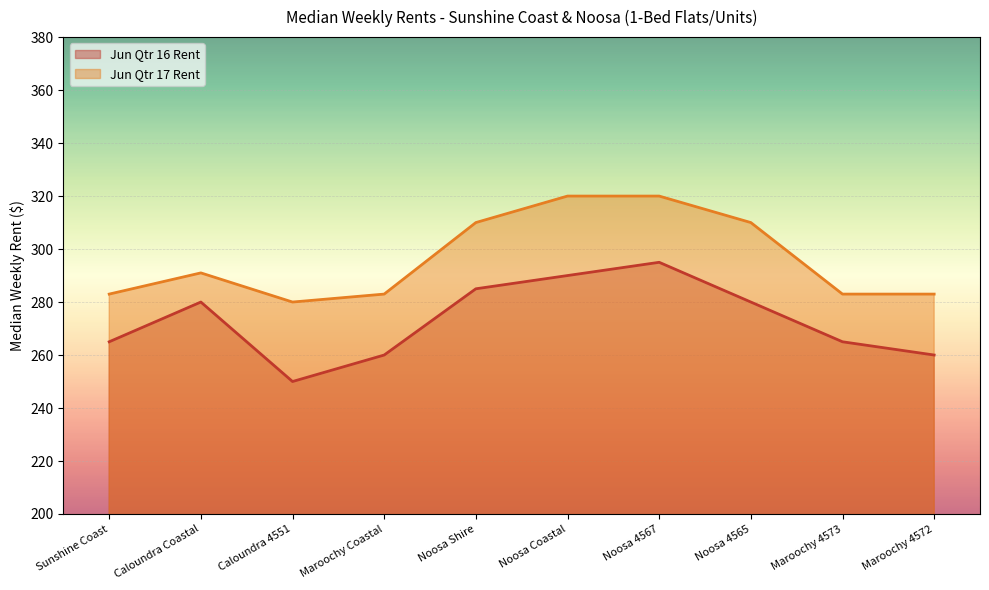

List the labels in order of Jun Qtr 16 Rent value, largest first.

Noosa 4567, Noosa Coastal, Noosa Shire, Caloundra Coastal, Noosa 4565, Sunshine Coast, Maroochy 4573, Maroochy Coastal, Maroochy 4572, Caloundra 4551